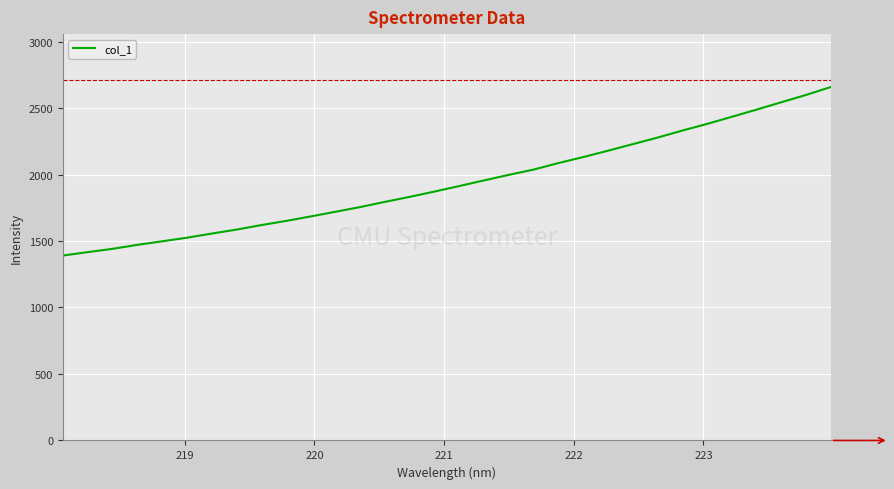

What is the difference between the maximum and minimum values?

1266.8